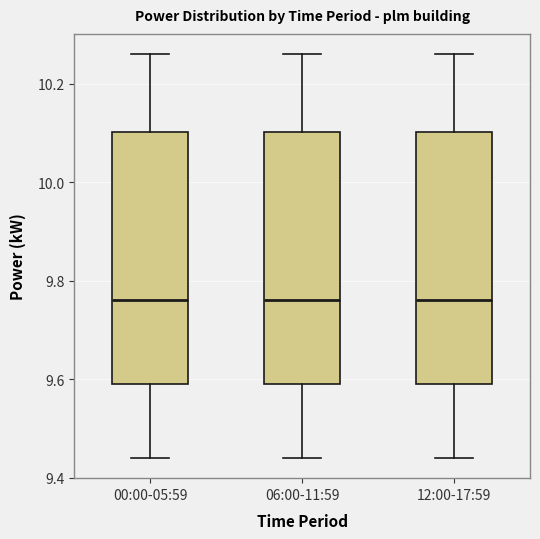

Where does the median line of the box for 00:00-05:59 sit on the y-axis? The values are not printed on the chart, so give them approximately, as read against the axis.

9.76